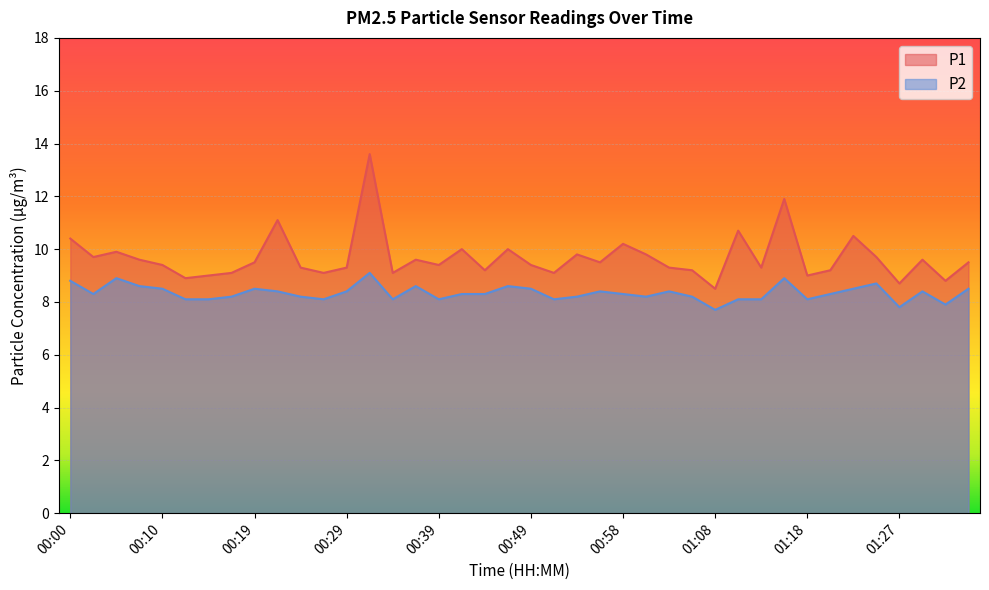

At 01:27, list the series in order from smallest to largest.

P2, P1